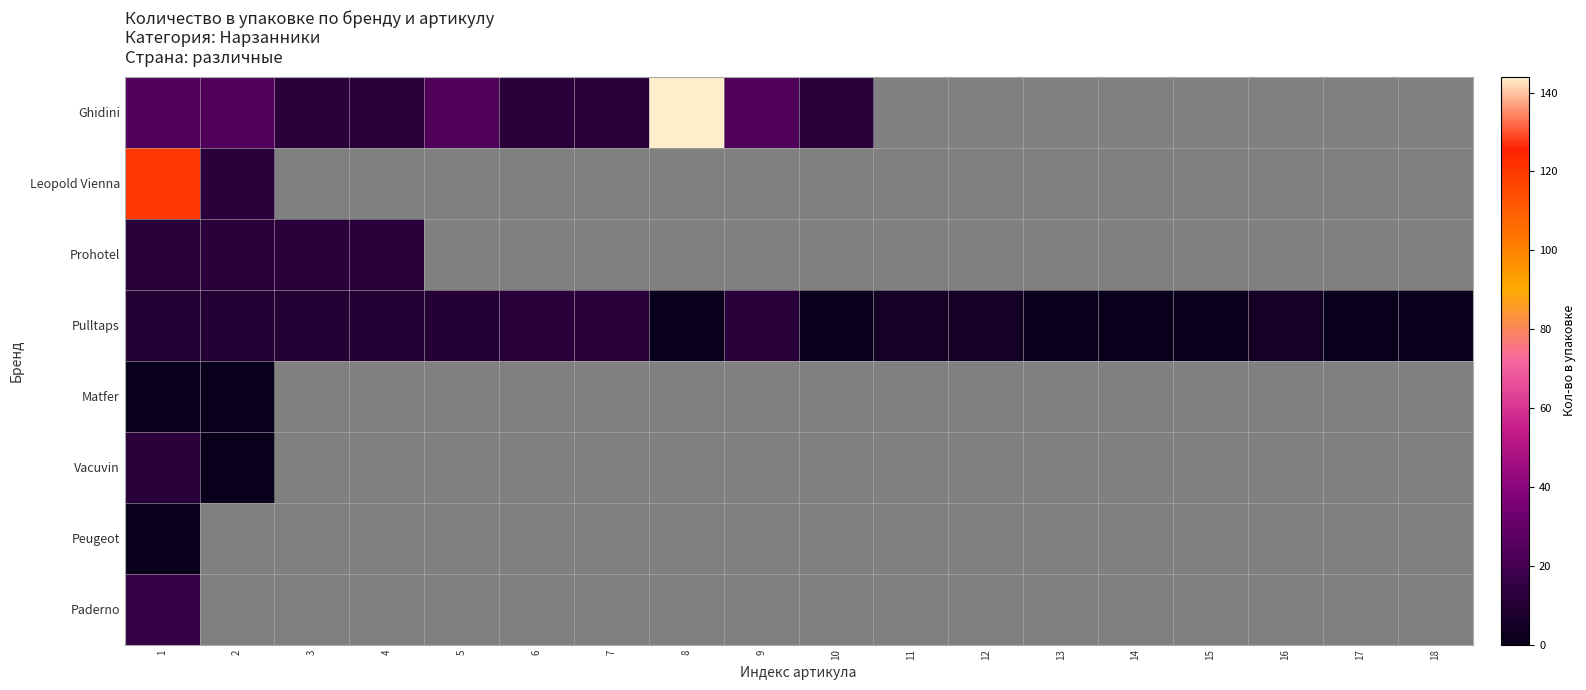

Which series has the widest spread of values?

Ghidini